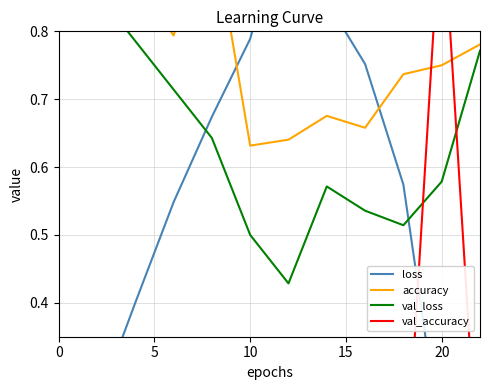

What is the difference between the maximum and minimum values in the loss series?

0.8